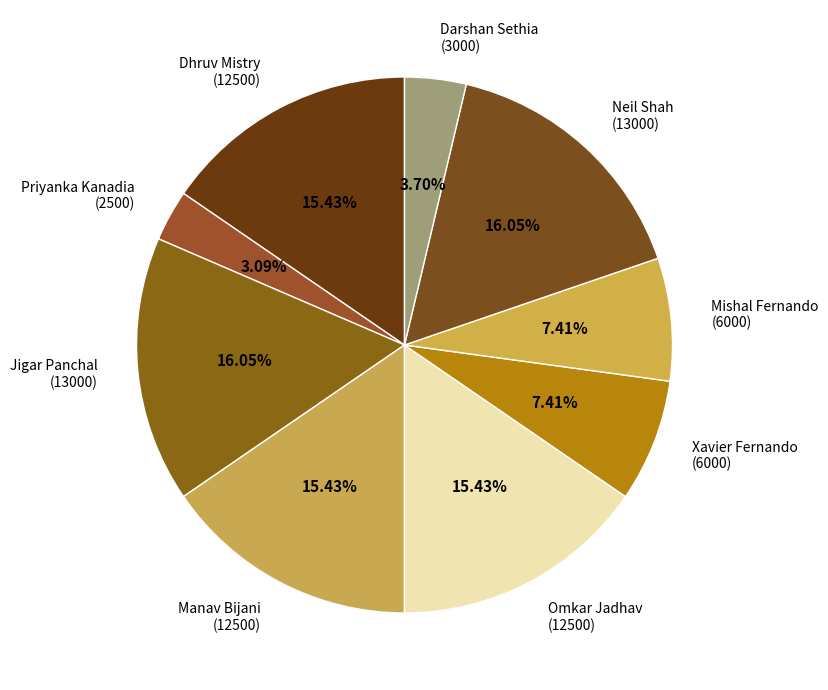

Which slice is the smallest?

Priyanka Kanadia
(2500.0)